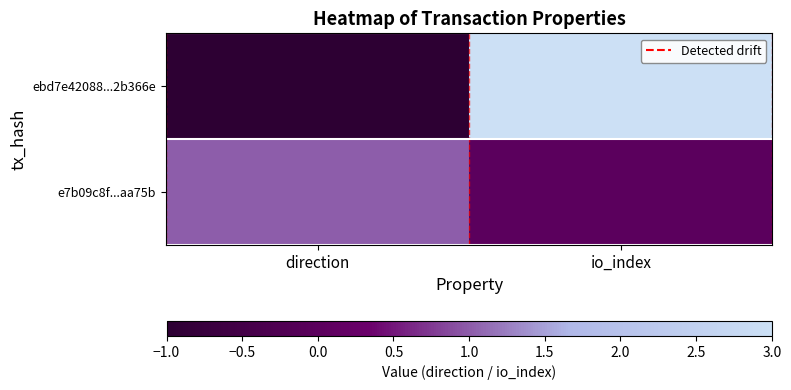

Rank the series by their average value, from highest to lowest.

ebd7e42088...2b366e, e7b09c8f...aa75b